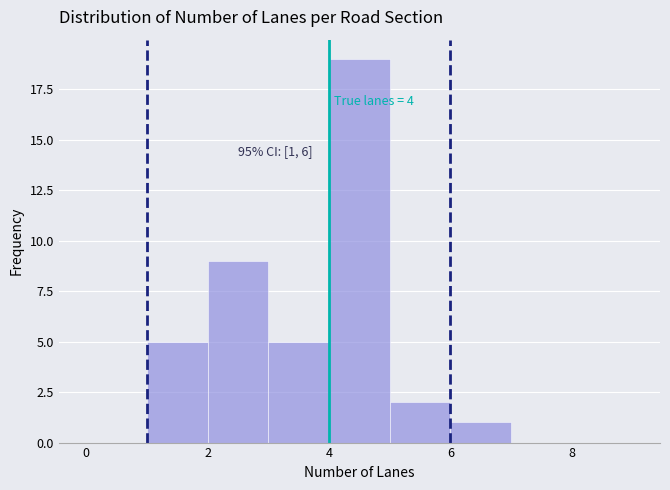

Which range on the x-axis has the tallest bar?

4 to 5